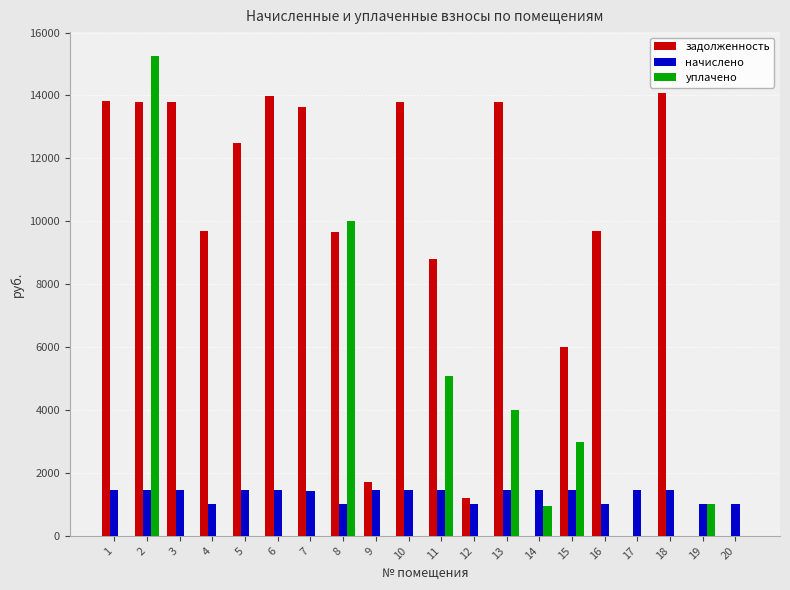

Which series changed the most between 4 and 20?

задолженность